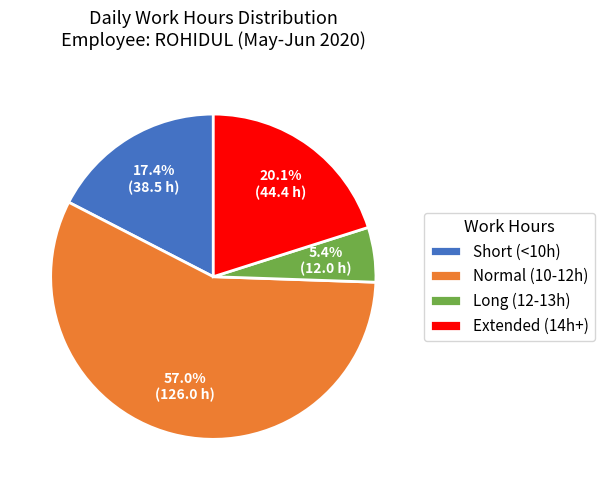

Combined, do Short (<10h) and Extended (14h+) account for over 50%?

No